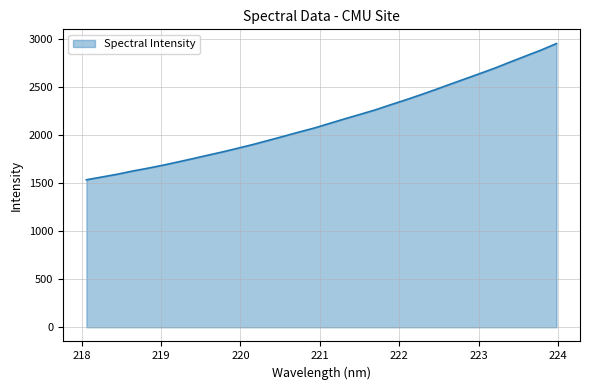

Does the chart have visible grid lines?

Yes